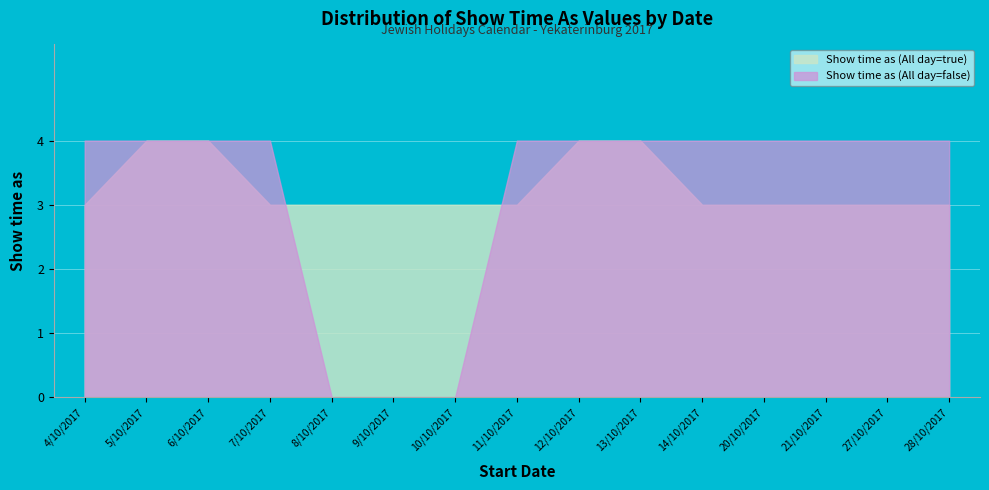

Where do Show time as (All day=true) and Show time as (All day=false) first cross each other?

7/10/2017 and 8/10/2017